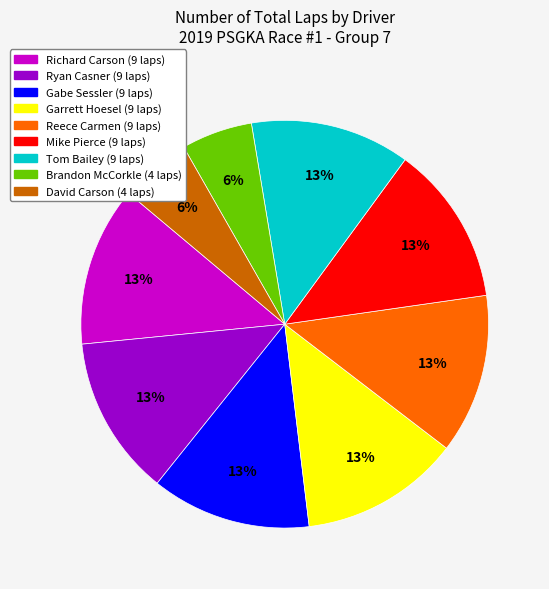

How many slices are in this pie chart?

9